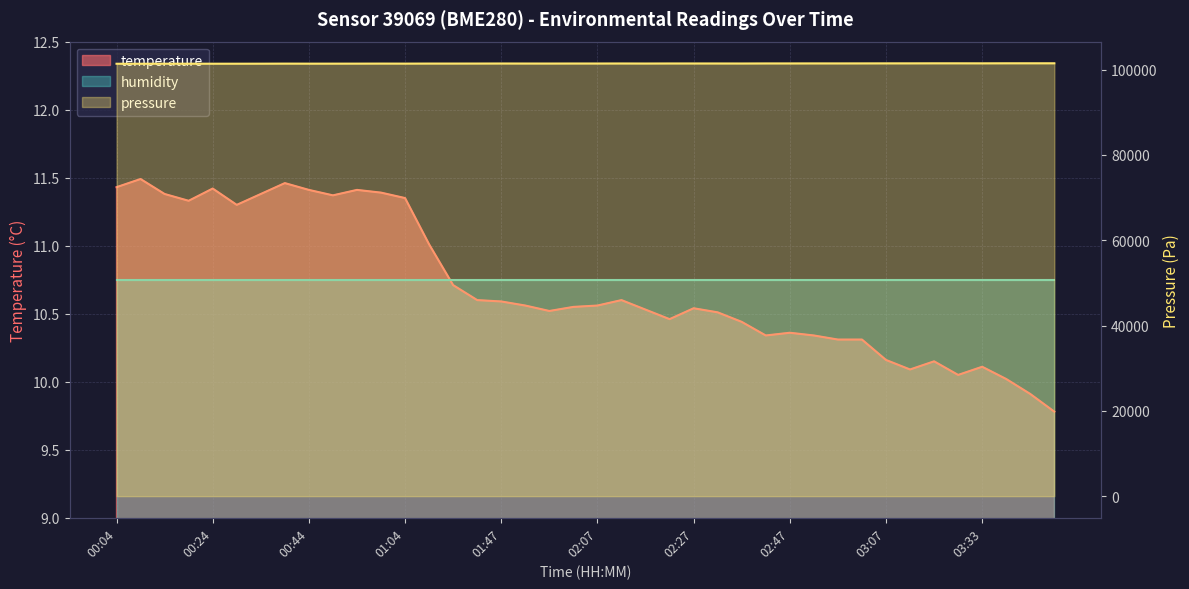

How many points are lower than both their immediate neighbors (excluding endpoints)?

8